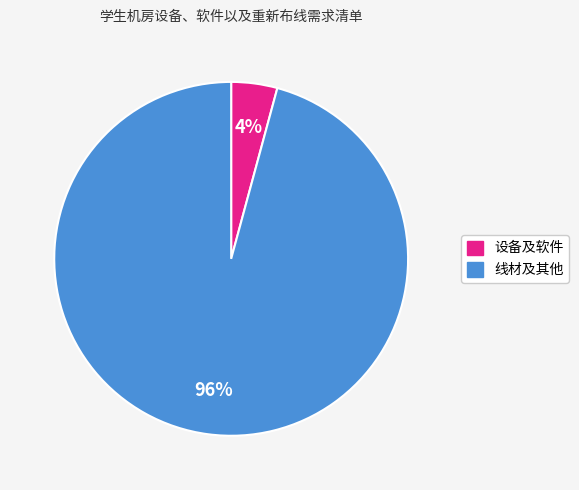

Which has a higher value, 设备及软件 or 线材及其他?

线材及其他